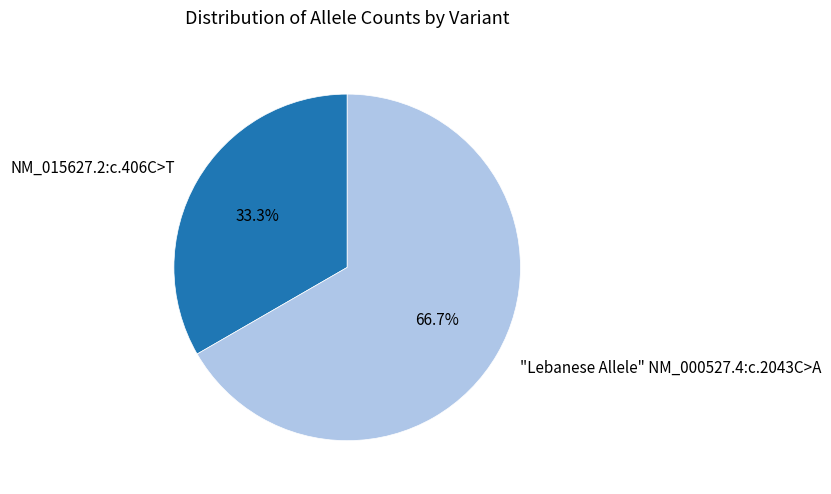

To the nearest percent, what is the combined percentage of "Lebanese Allele" NM_000527.4:c.2043C>A and NM_015627.2:c.406C>T?

100%